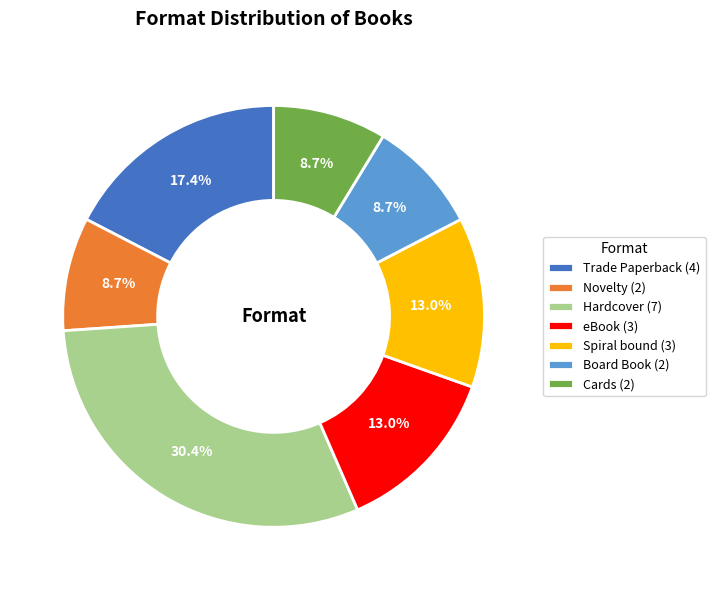

To the nearest percent, what is the combined percentage of eBook and Spiral bound?

26%